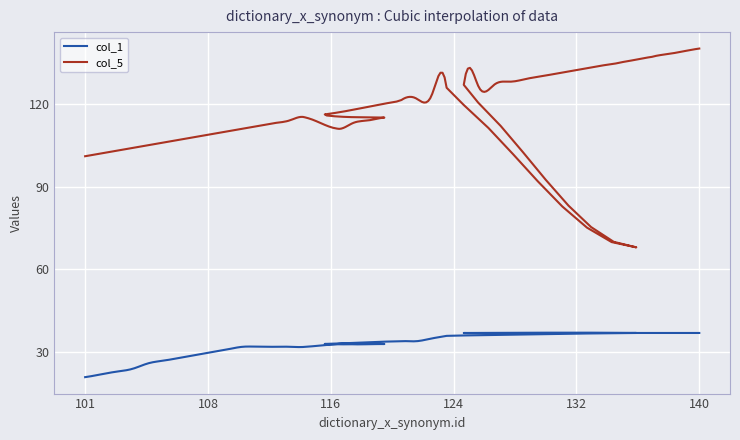

What is the difference between the highest and lowest values at 121?

87